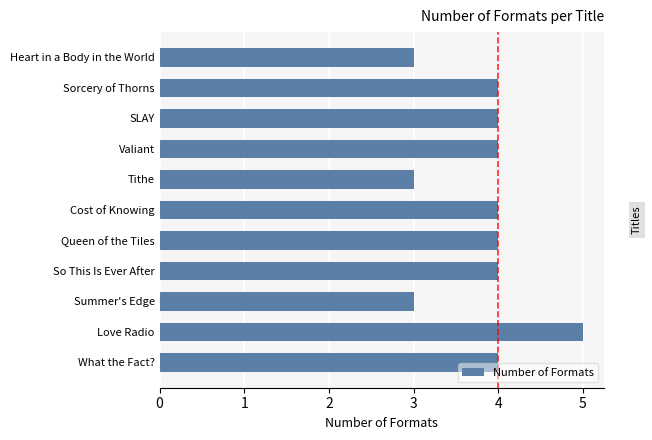

Are the bars horizontal?

Yes